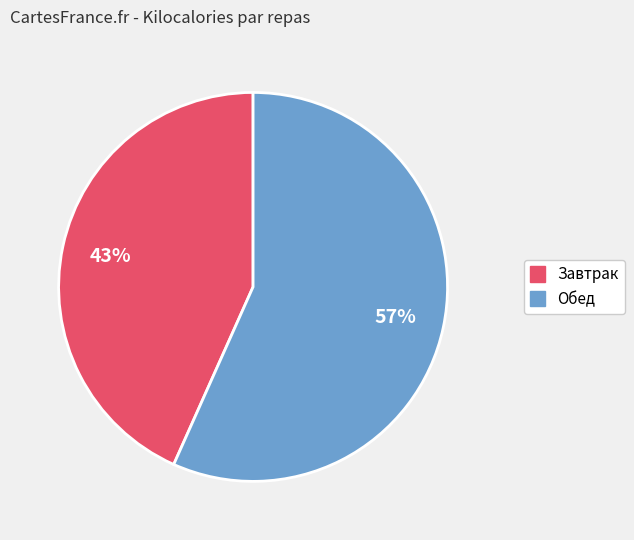

What is the largest slice in the pie chart?

Обед